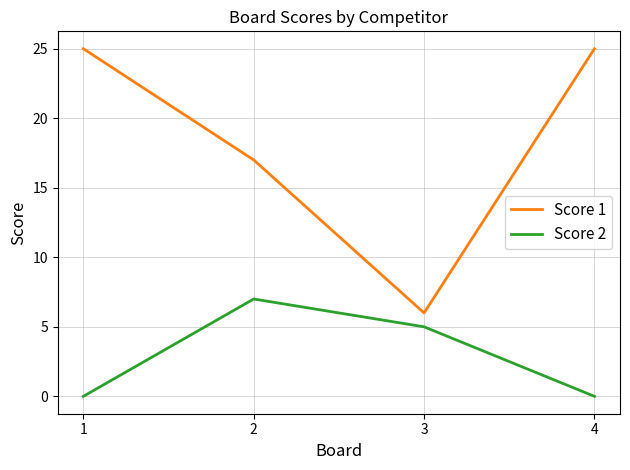

Read the Score 1 value at 3, to the nearest 10.

10